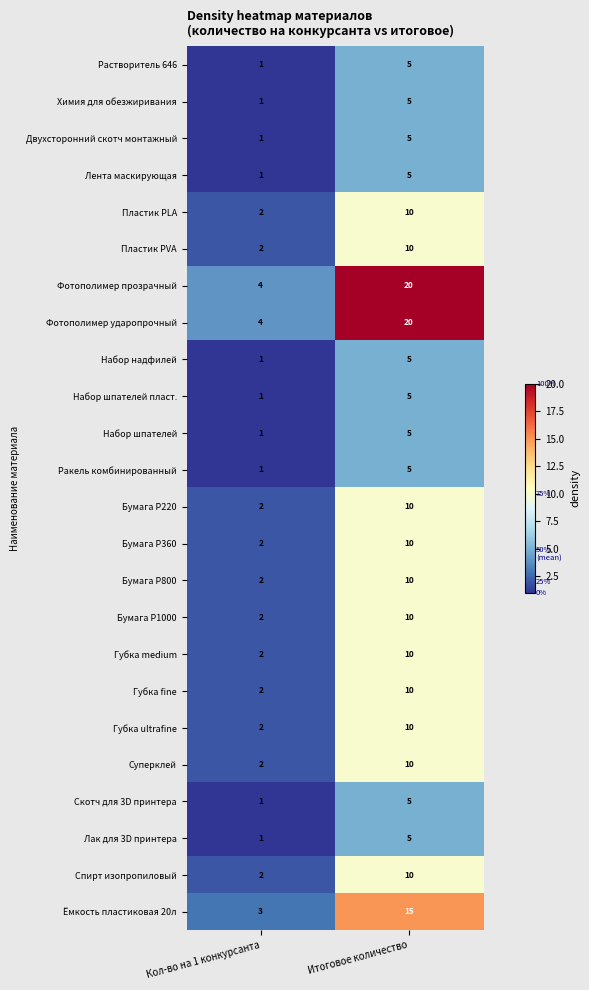

Is the value of Пластик PLA at Итоговое количество greater than the value of Фотополимер ударопрочный at Кол-во на 1 конкурсанта?

Yes